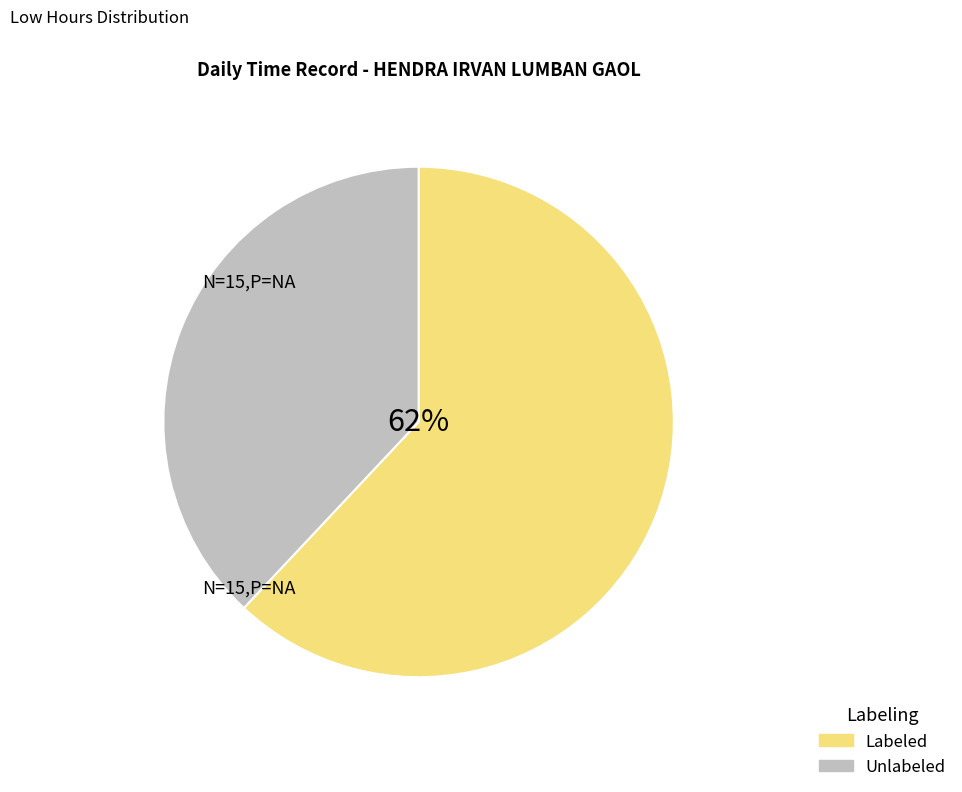

What is the largest slice in the pie chart?

Labeled